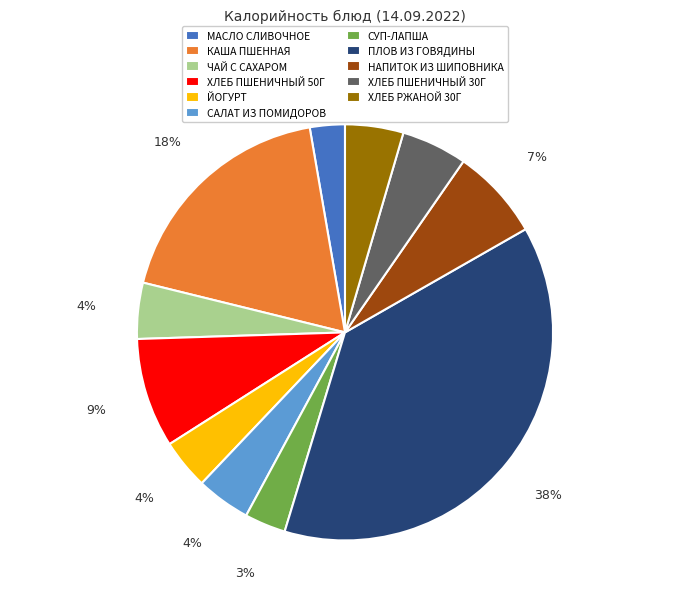

Which category has the biggest portion of the pie?

ПЛОВ ИЗ ГОВЯДИНЫ